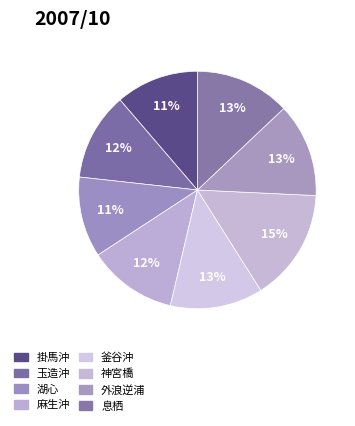

Is it true that 湖心 is 11% of the pie?

True